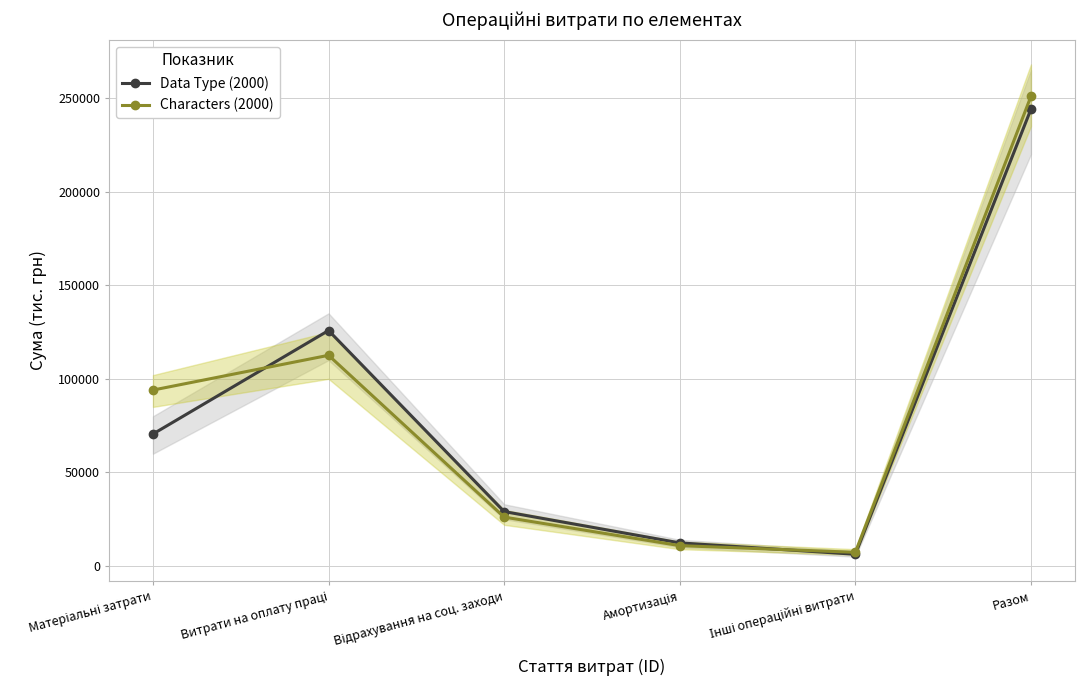

Count the number of categories in the chart.

6